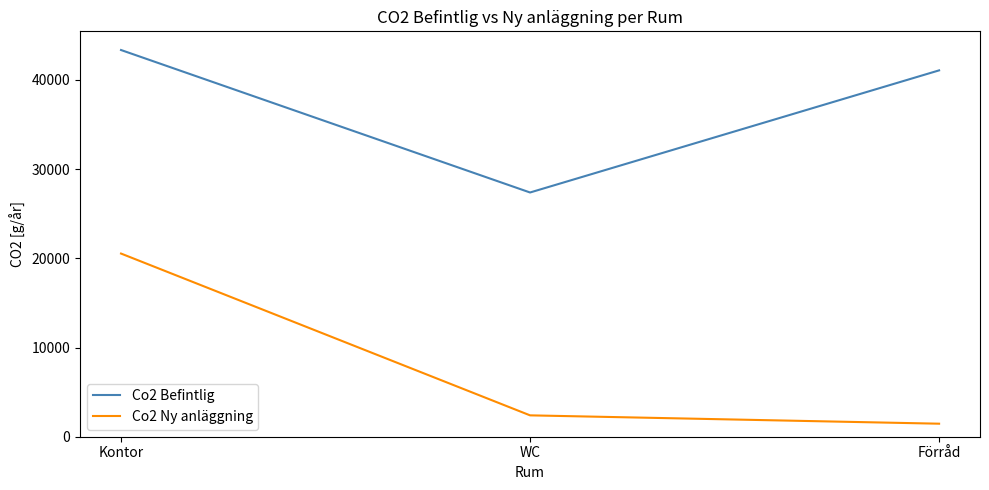

At which category is the sum across all series the highest?

Kontor